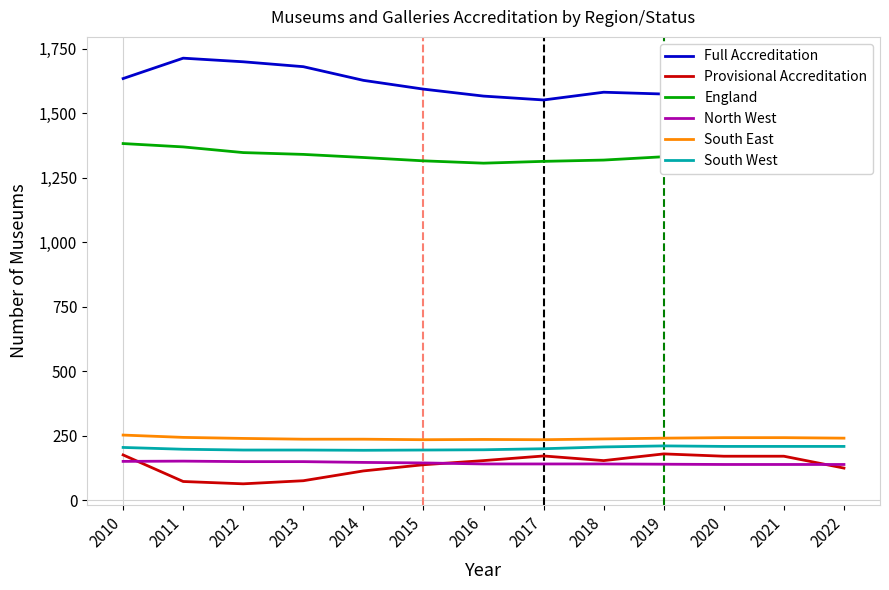

At 2011, list the series in order from largest to smallest.

Full Accreditation, England, South East, South West, North West, Provisional Accreditation